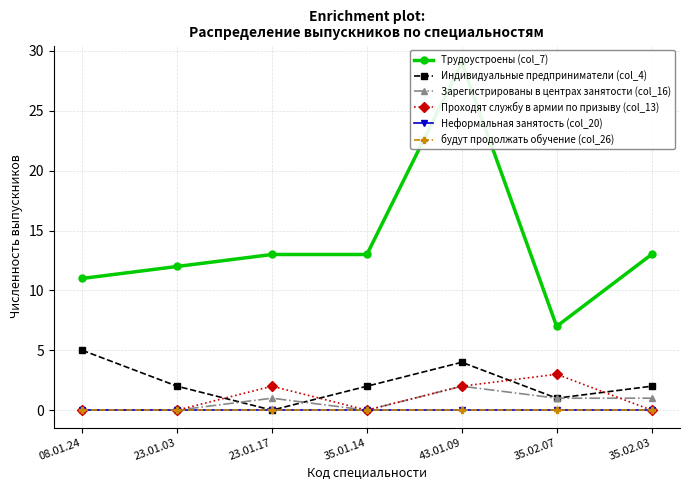

What are all the series names shown in the legend?

Трудоустроены (col_7), Индивидуальные предприниматели (col_4), Зарегистрированы в центрах занятости (col_16), Проходят службу в армии по призыву (col_13), Неформальная занятость (col_20), будут продолжать обучение (col_26)